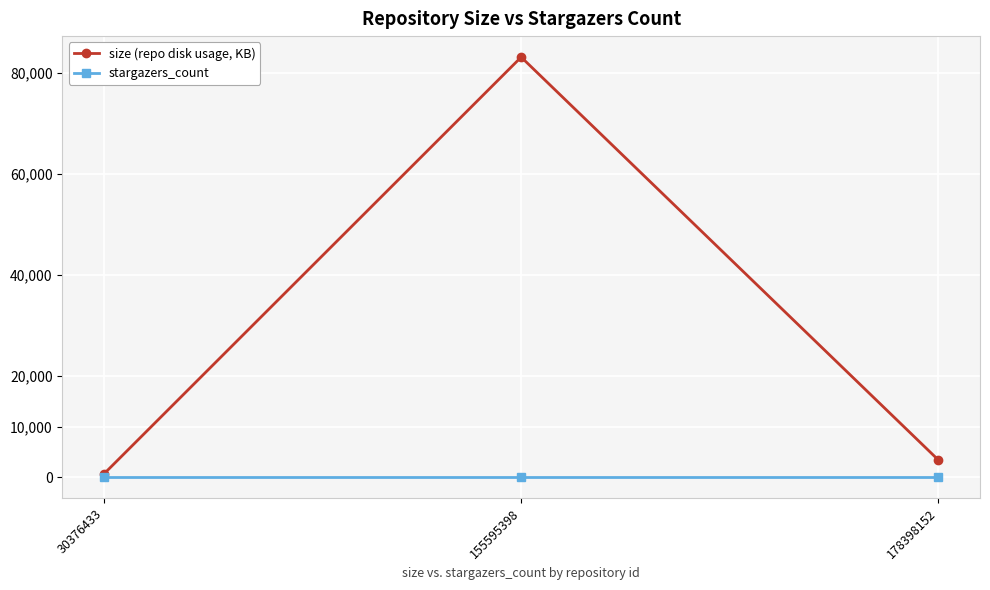

Is it true that size (repo disk usage, KB) equals 663 at 30376433?

True